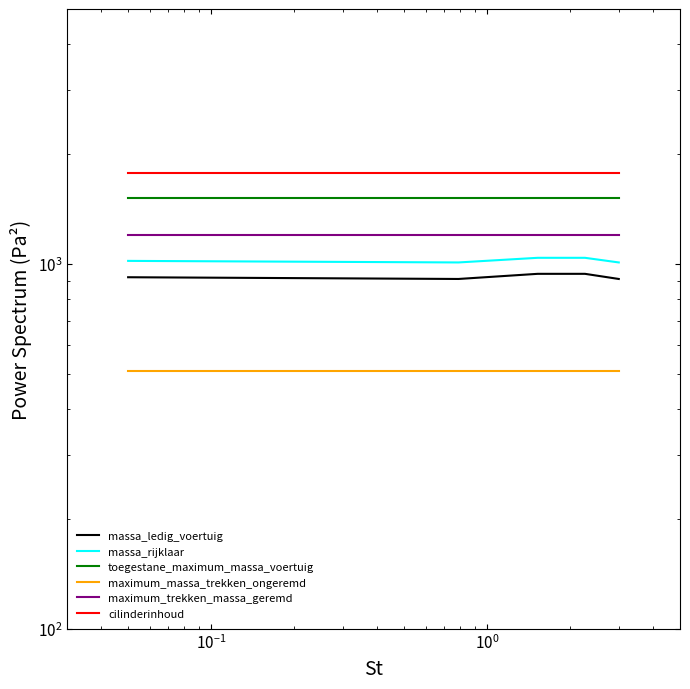

Is it true that massa_ledig_voertuig equals 268 at $\mathdefault{10^{-3}}$?

False